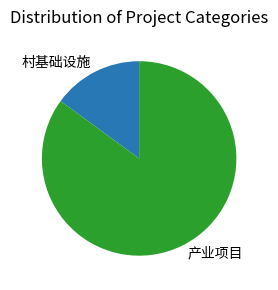

Which has a higher value, 村基础设施 or 产业项目?

产业项目